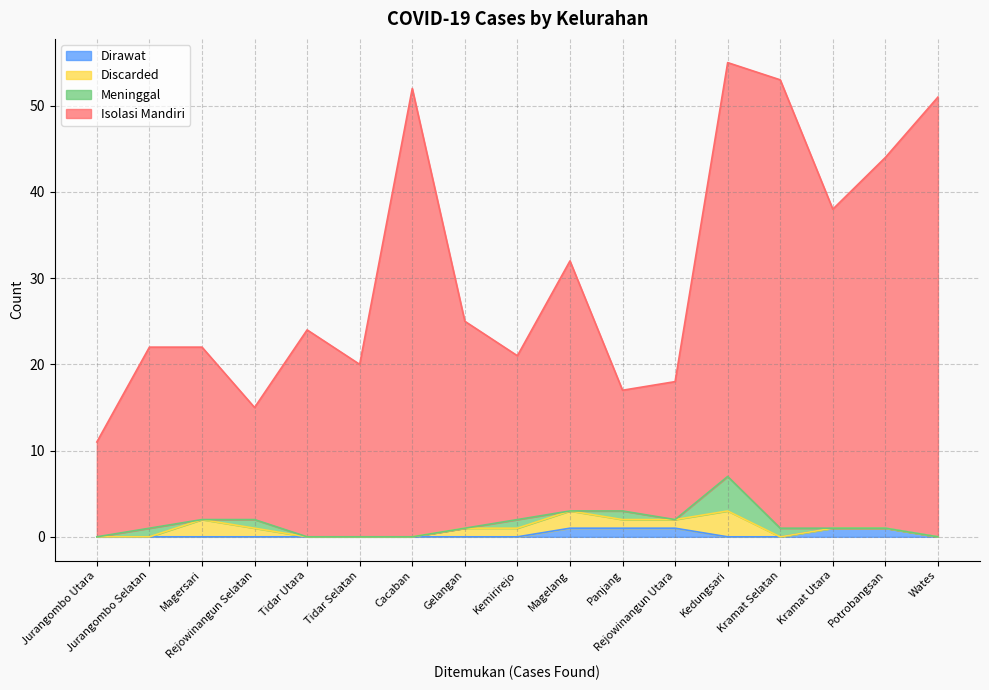

What is the greatest value displayed?

55